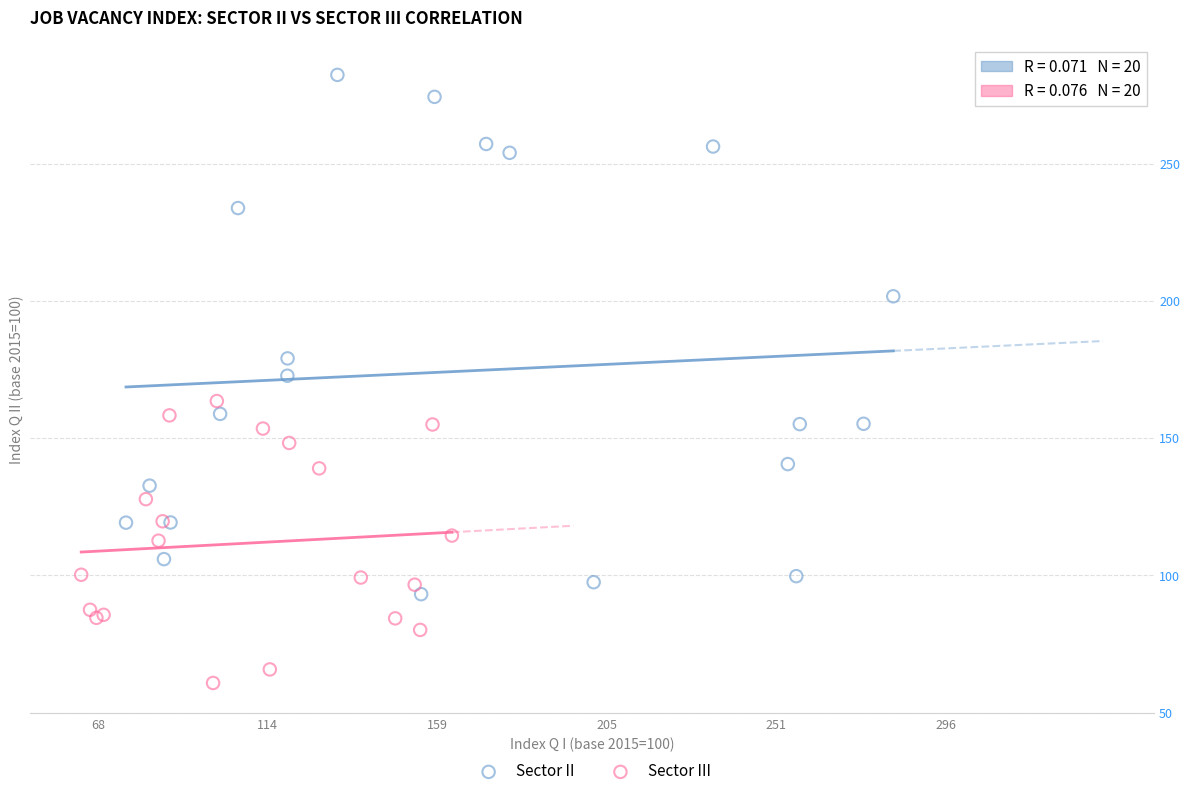

Which series contains the highest Y value?

Sector II